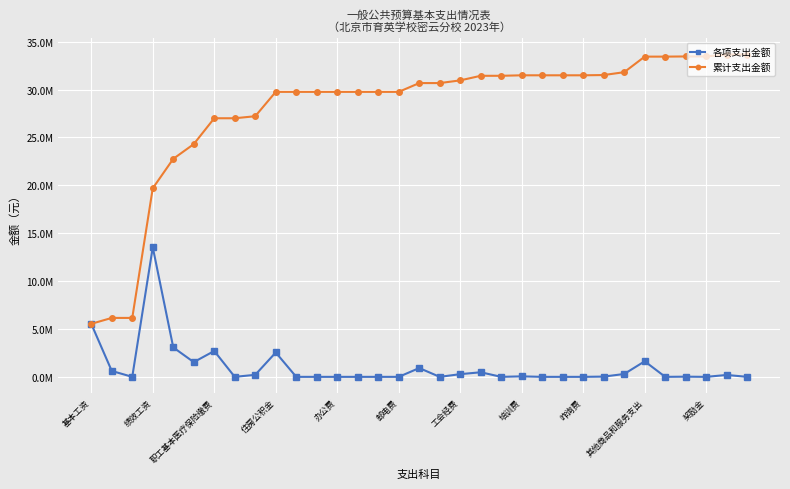

Is this an area chart (filled region under the line)?

No